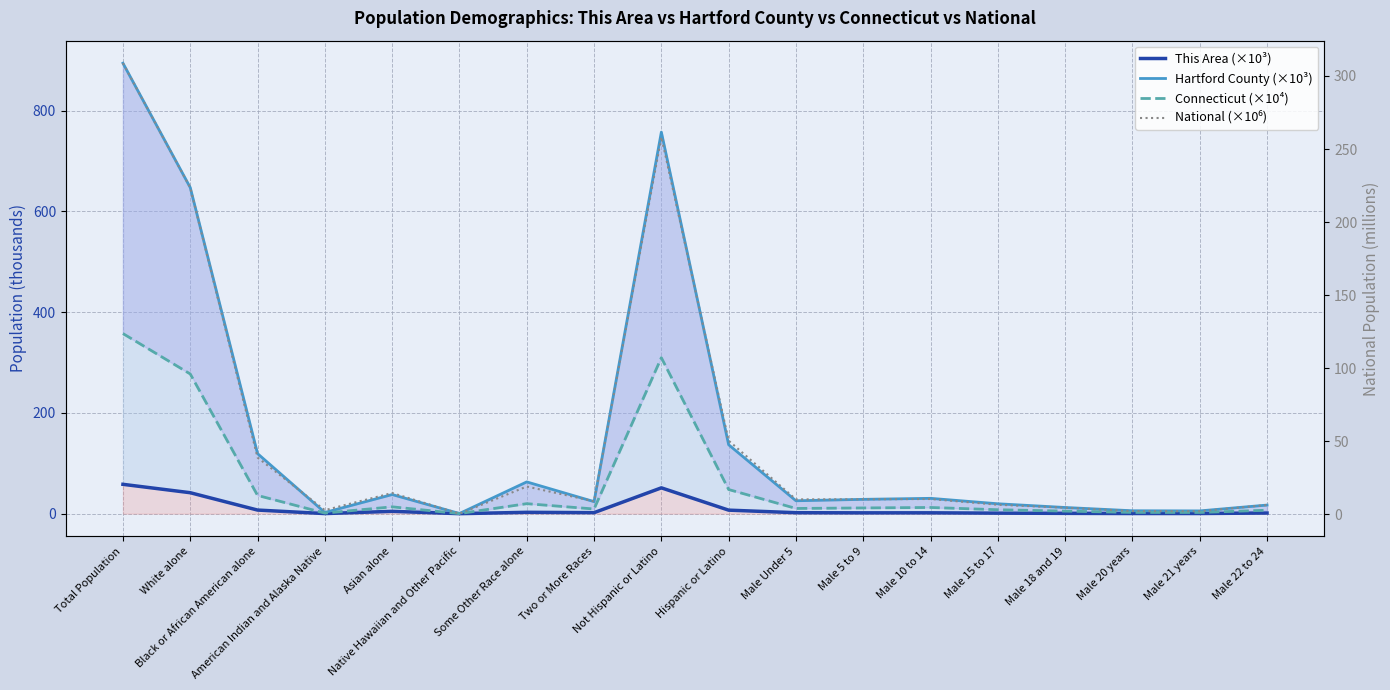

What is the total value across all series at White alone?

1189.6